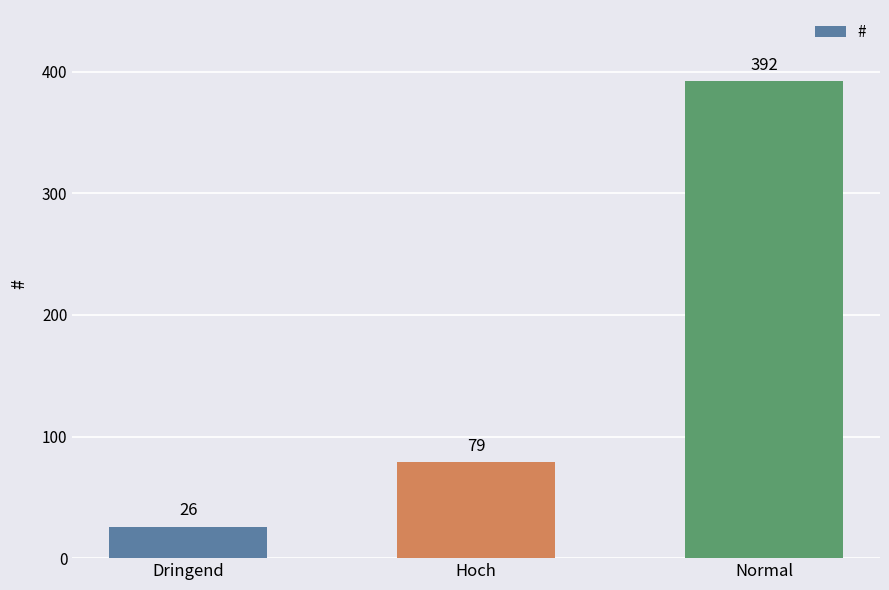

Between Normal and Hoch, which is larger?

Normal